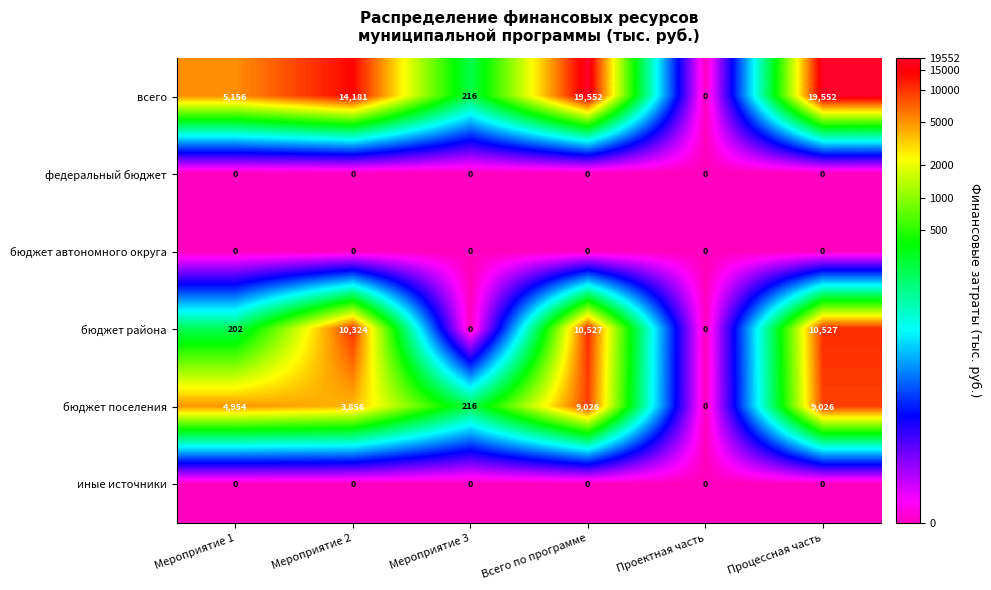

What is the greatest value displayed?

19552